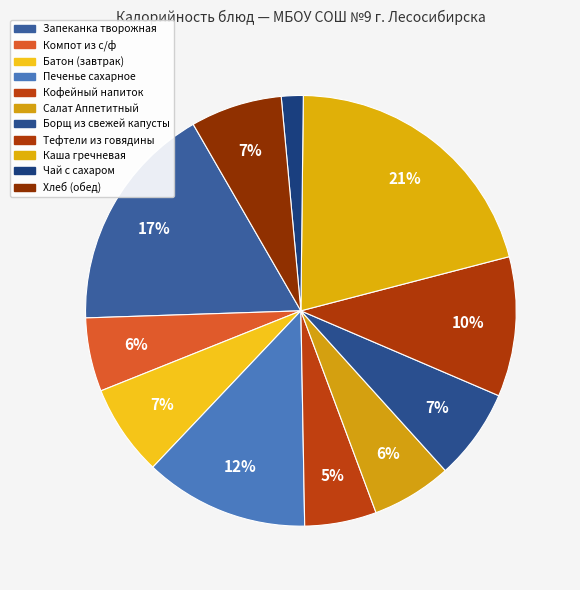

How many slices are in this pie chart?

11